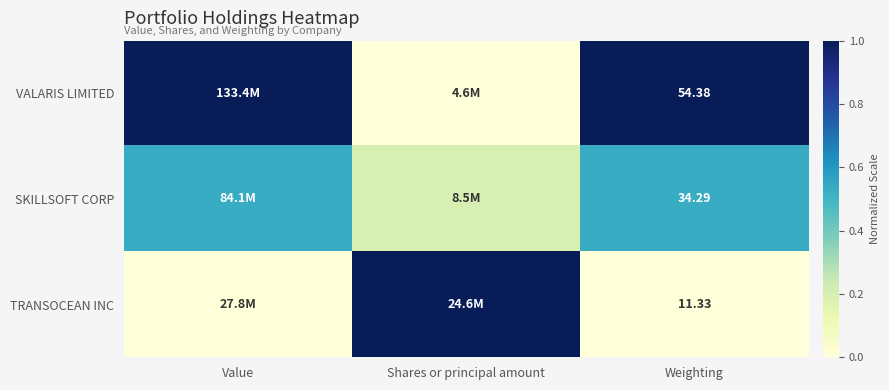

What is the spread (max minus min) of values at Value?

1.0